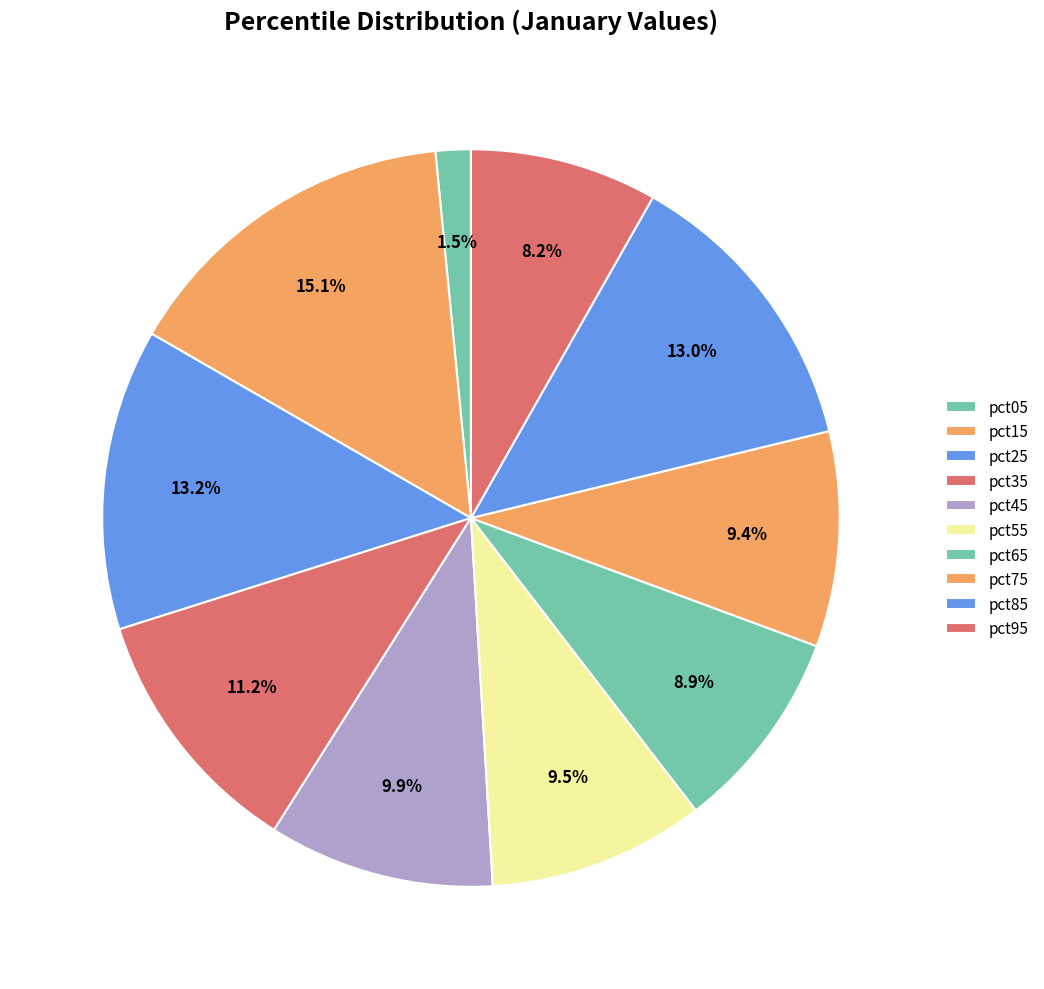

To the nearest percent, what portion does pct25 represent?

13%